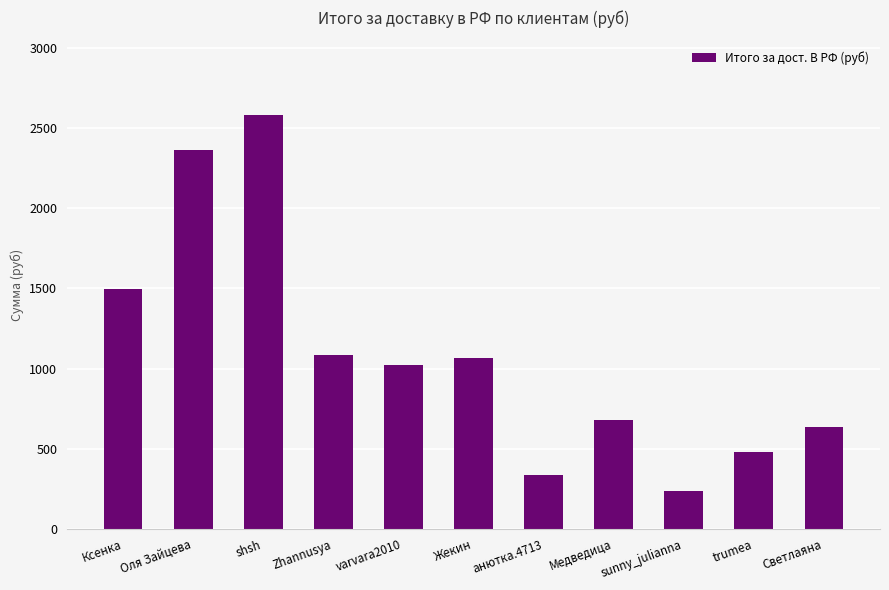

How many values are below 1019?

5